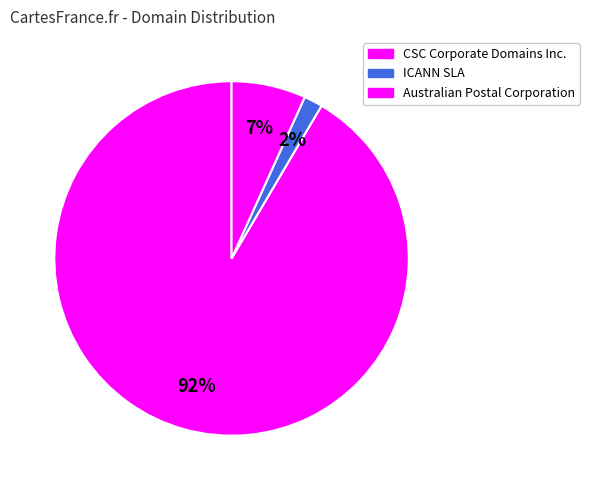

Is ICANN SLA the majority of the pie?

No